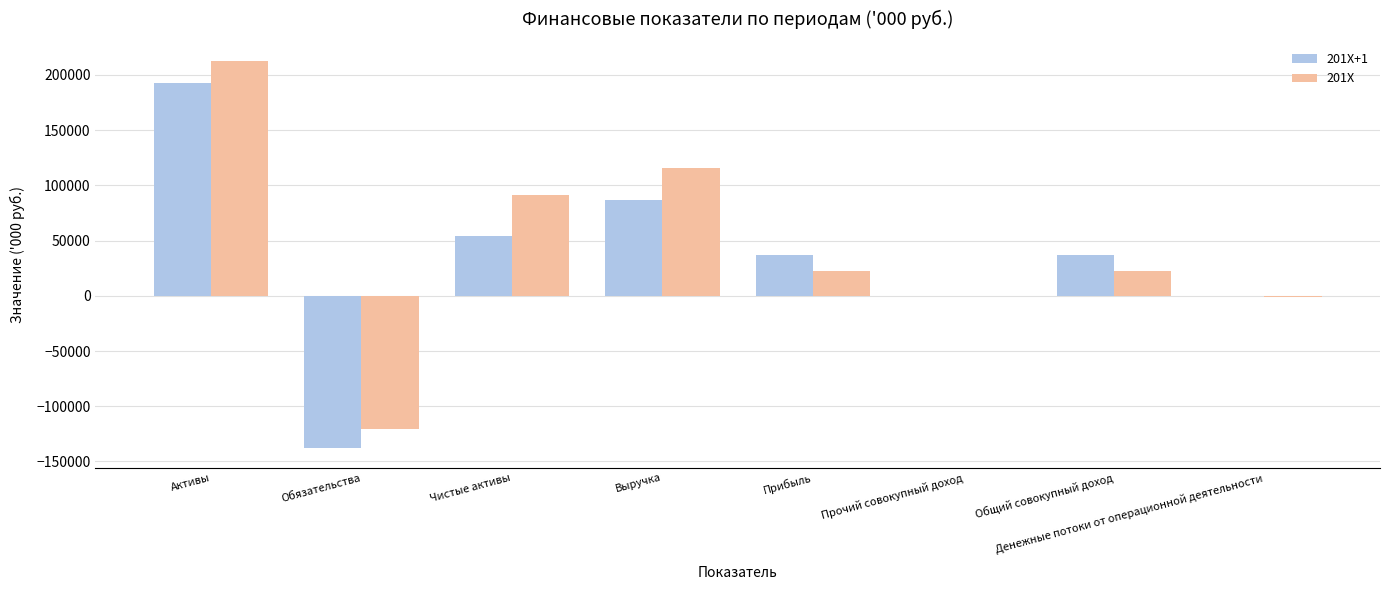

The value of 201X+1 at Денежные потоки от операционной деятельности is -256.0. True or false?

True